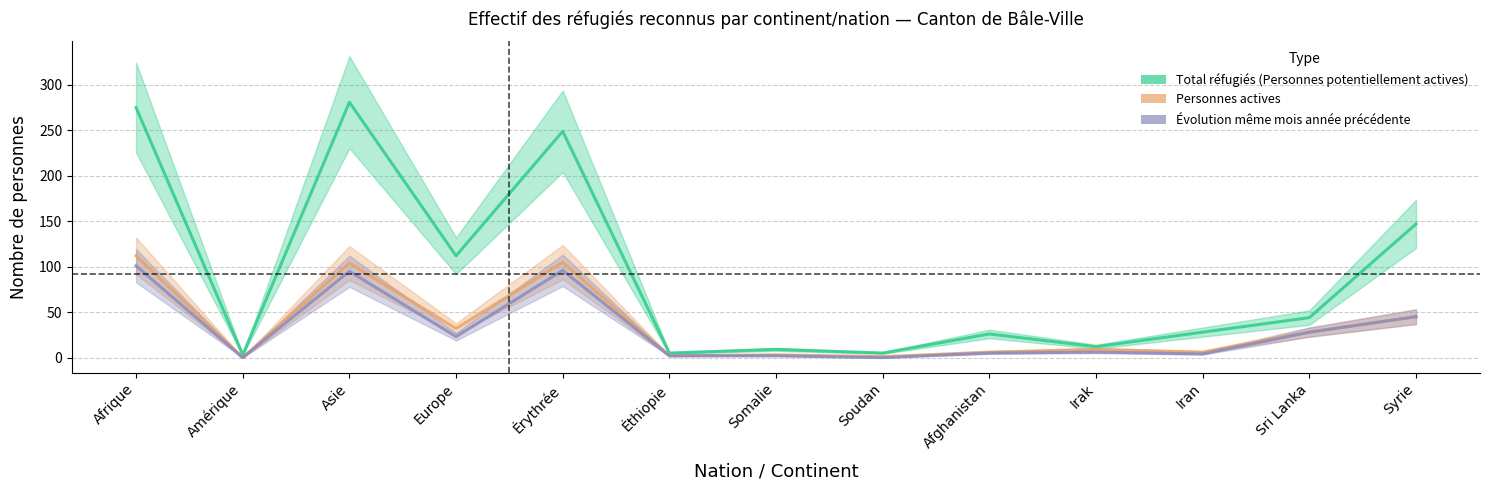

Reading right to left, list all the values displayed in this chart.

Total réfugiés (Personnes potentiellement actives): Syrie=147	Sri Lanka=44	Iran=28	Irak=12	Afghanistan=26	Soudan=5	Somalie=9	Éthiopie=5	Érythrée=249	Europe=112	Asie=281	Amérique=3	Afrique=275
Personnes actives: Syrie=45	Sri Lanka=28	Iran=6	Irak=9	Afghanistan=6	Soudan=1	Somalie=3	Éthiopie=2	Érythrée=105	Europe=32	Asie=104	Amérique=0	Afrique=112
Évolution même mois année précédente: Syrie=45	Sri Lanka=28	Iran=4	Irak=6	Afghanistan=5	Soudan=0	Somalie=2	Éthiopie=2	Érythrée=96	Europe=23	Asie=95	Amérique=0	Afrique=101